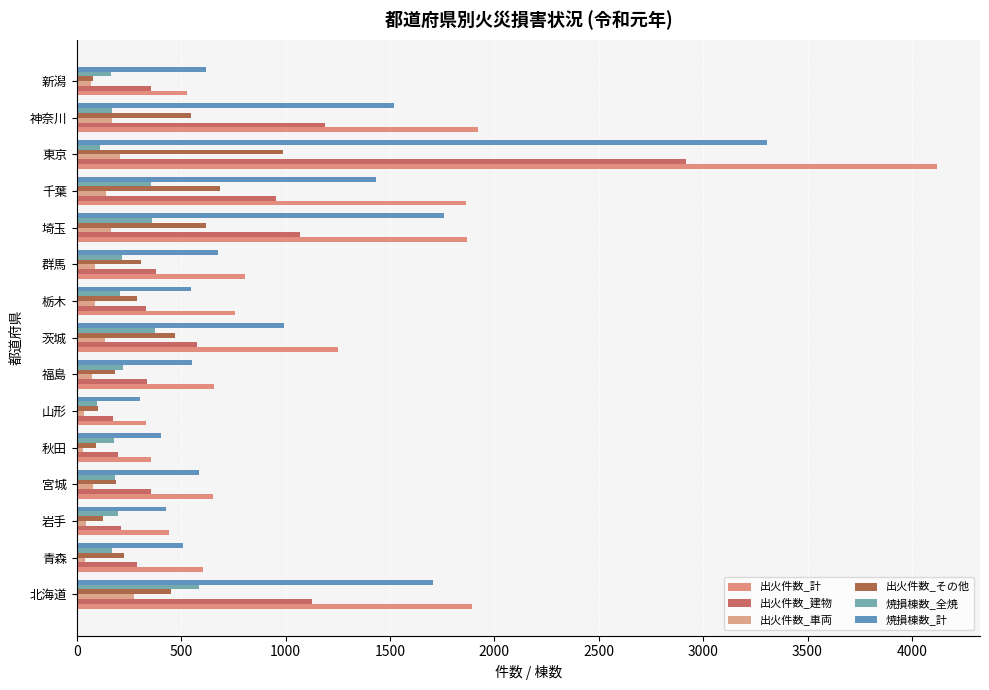

How many data points in 焼損棟数_全焼 are less than 198?

7